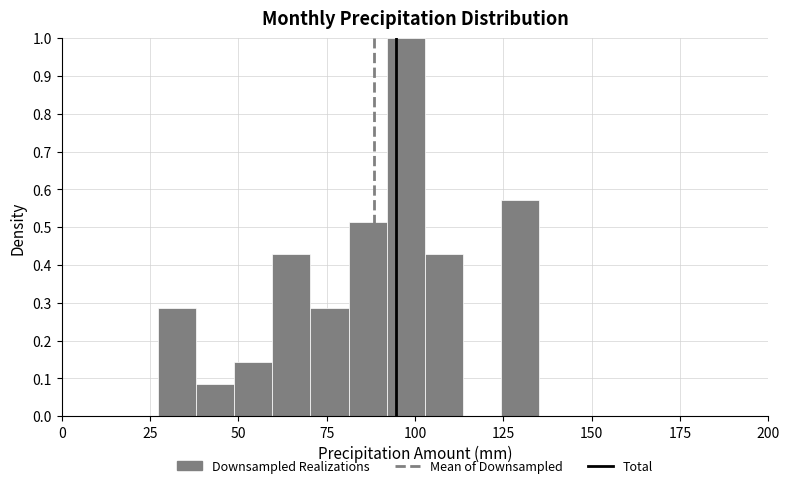

Around what value on the x-axis is the tallest bar? Give the approximate position of its centre, as read against the axis.

95